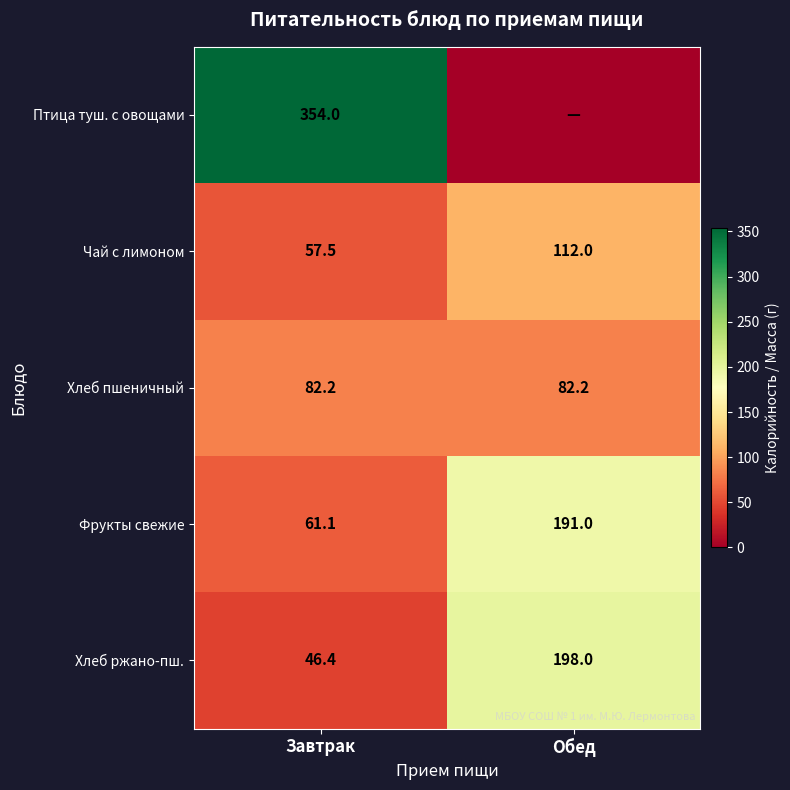

At which category is the sum across all series the highest?

Завтрак